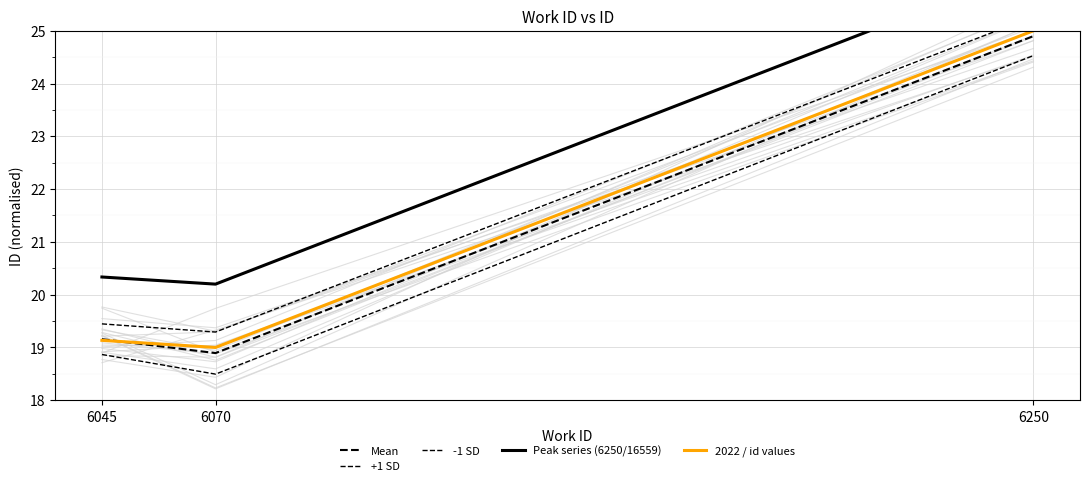

Reading left to right, list all the values displayed in this chart.

Mean: 19.2	18.9	24.9
+1 SD: 19.4	19.3	25.3
-1 SD: 18.9	18.5	24.5
Peak series (6250/16559): 20.3	20.2	26.2
2022 / id values: 19.1	19.0	25.0